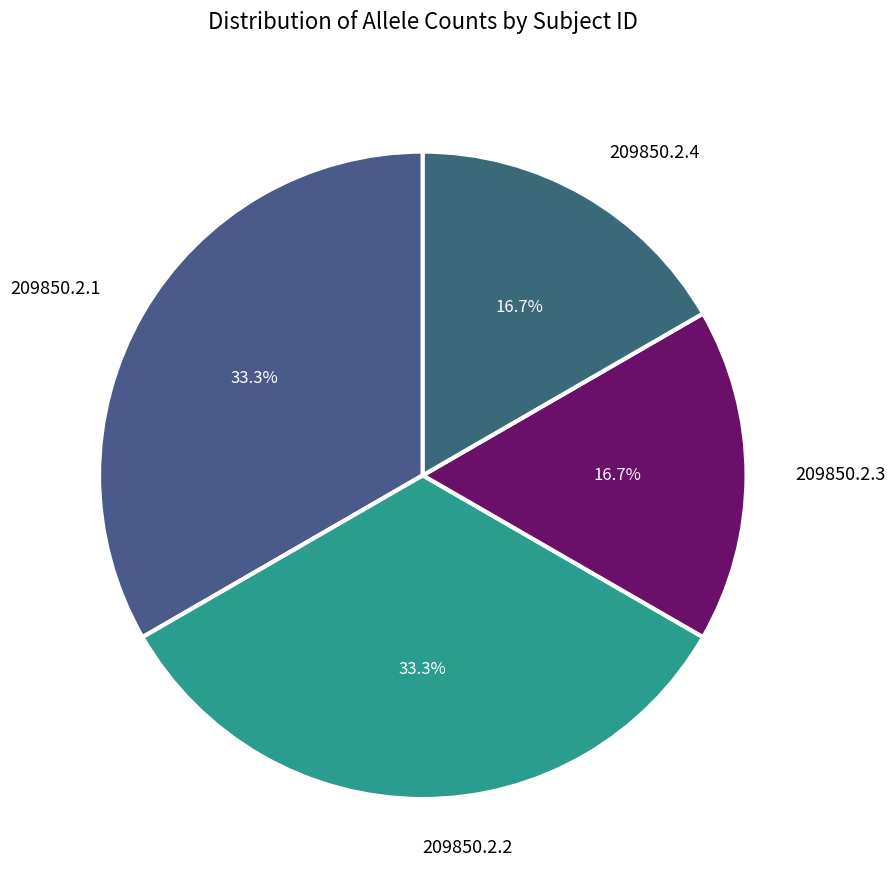

Which has a higher value, 209850.2.4 or 209850.2.2?

209850.2.2